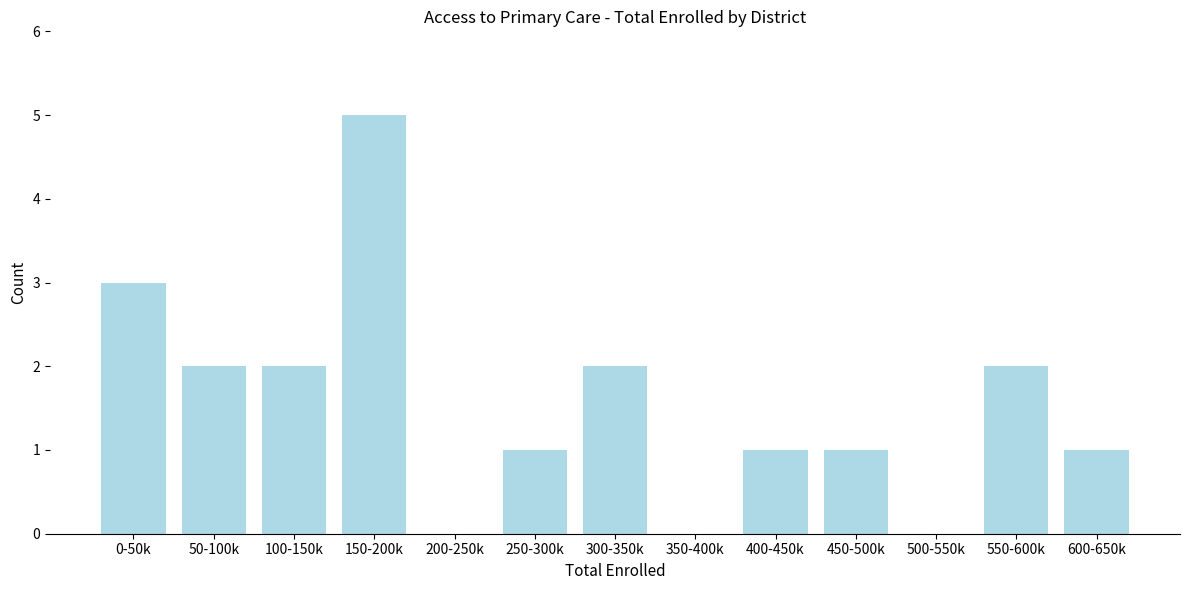

Reading right to left, extract all data points from this chart.

600-650k=1	550-600k=2	500-550k=0	450-500k=1	400-450k=1	350-400k=0	300-350k=2	250-300k=1	200-250k=0	150-200k=5	100-150k=2	50-100k=2	0-50k=3